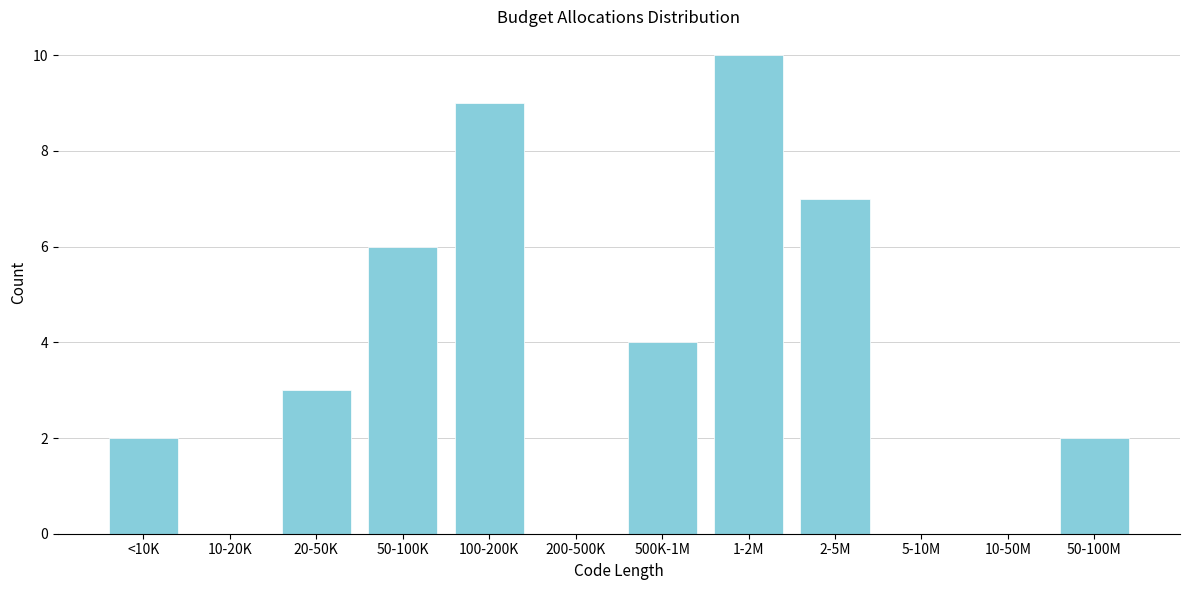

Reading right to left, extract all data points from this chart.

50-100M=2	10-50M=0	5-10M=0	2-5M=7	1-2M=10	500K-1M=4	200-500K=0	100-200K=9	50-100K=6	20-50K=3	10-20K=0	<10K=2